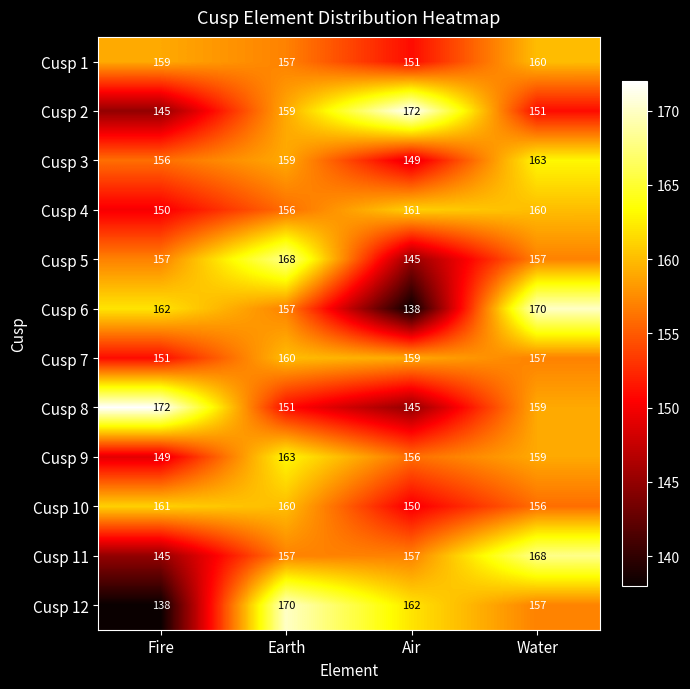

What is the approximate value of Cusp 2 at Air?

172